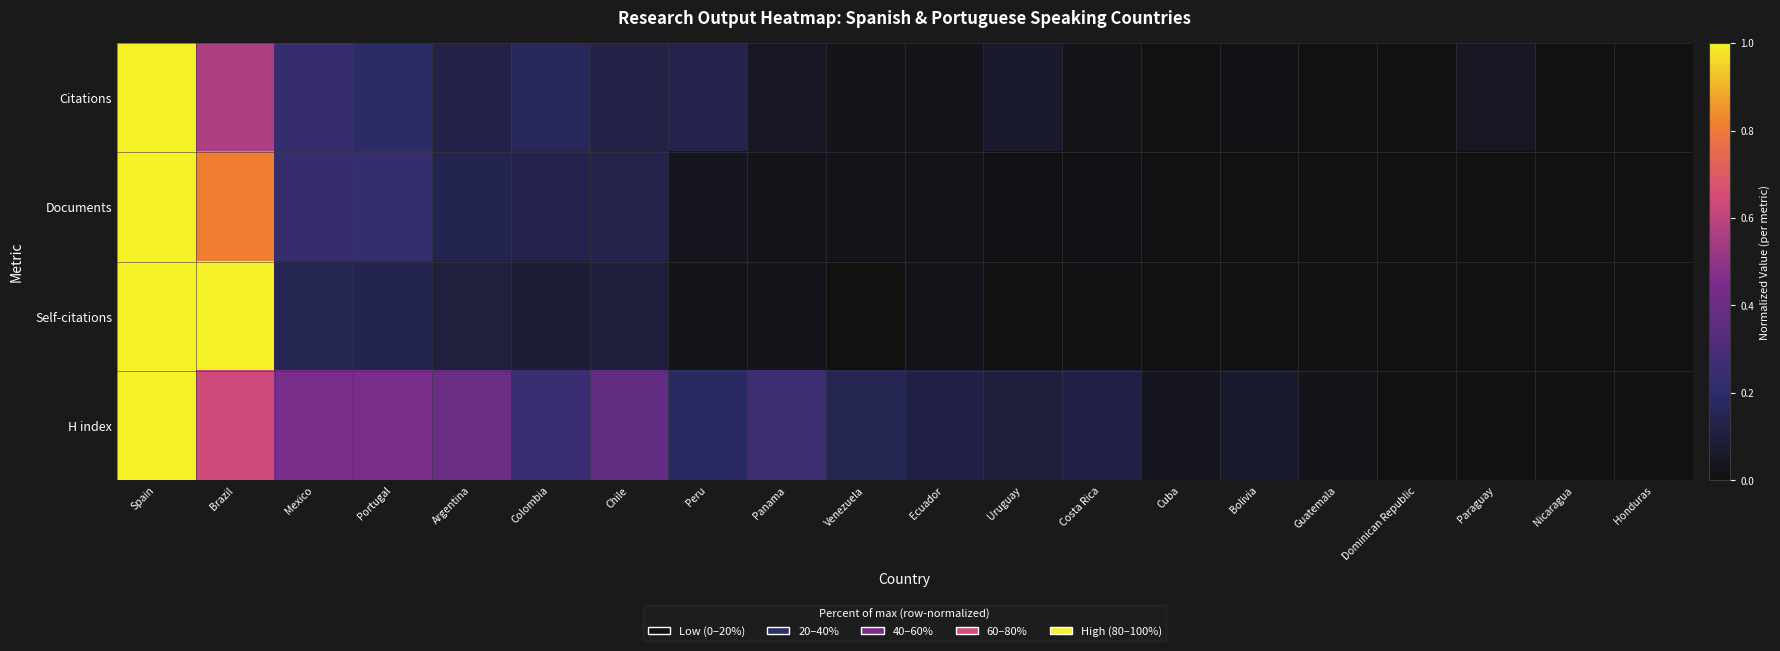

What is the total value across all series at Brazil?

3.0